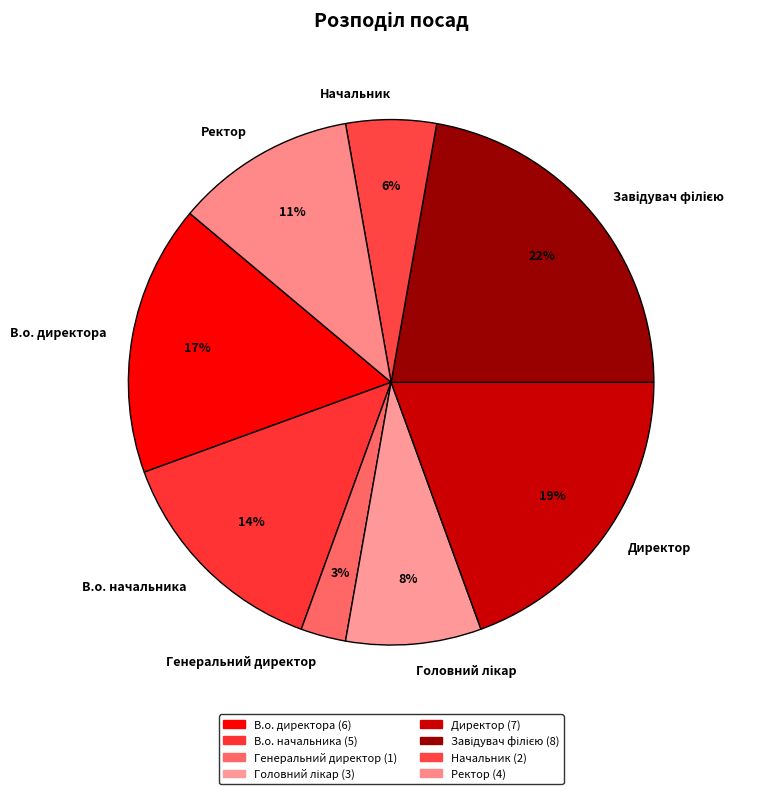

To the nearest percent, what is the average slice percentage?

12%